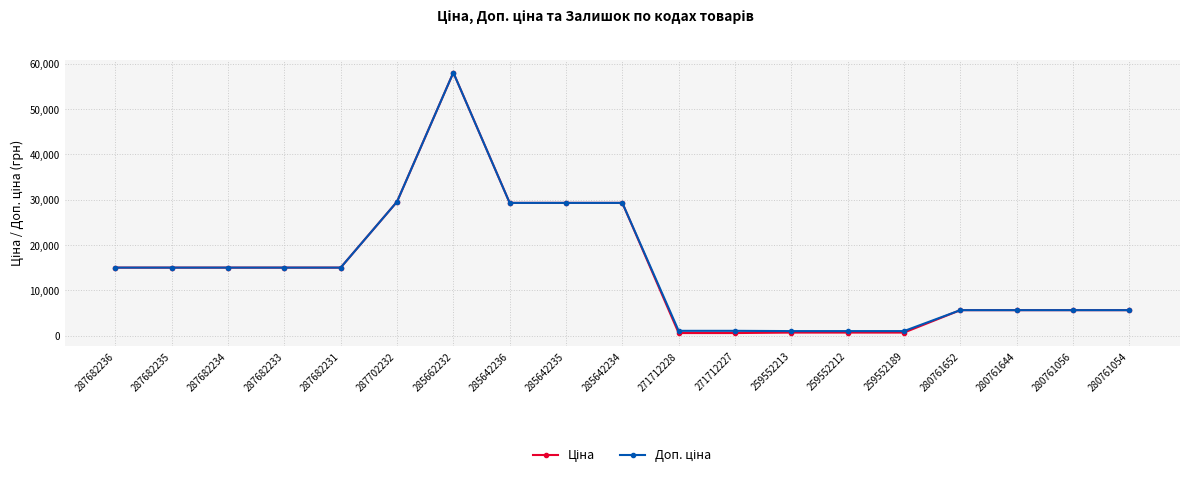

At which category is the sum across all series the highest?

285662232